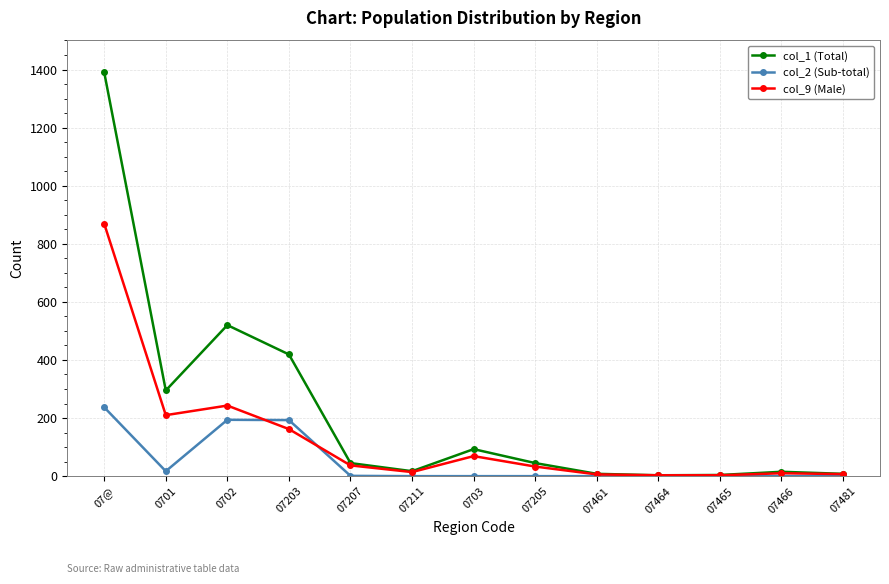

The value of col_2 (Sub-total) at 07461 is 0. True or false?

True